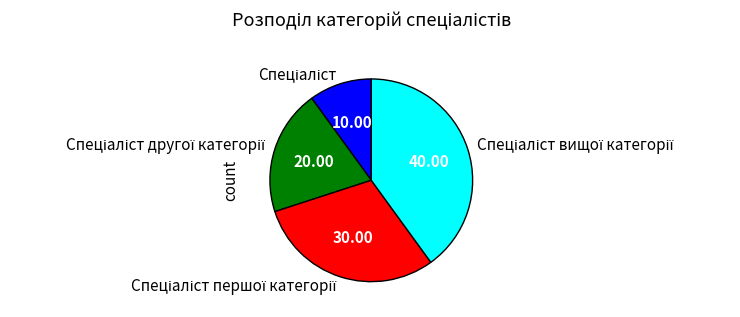

Is there any slice that represents more than half of the pie?

No